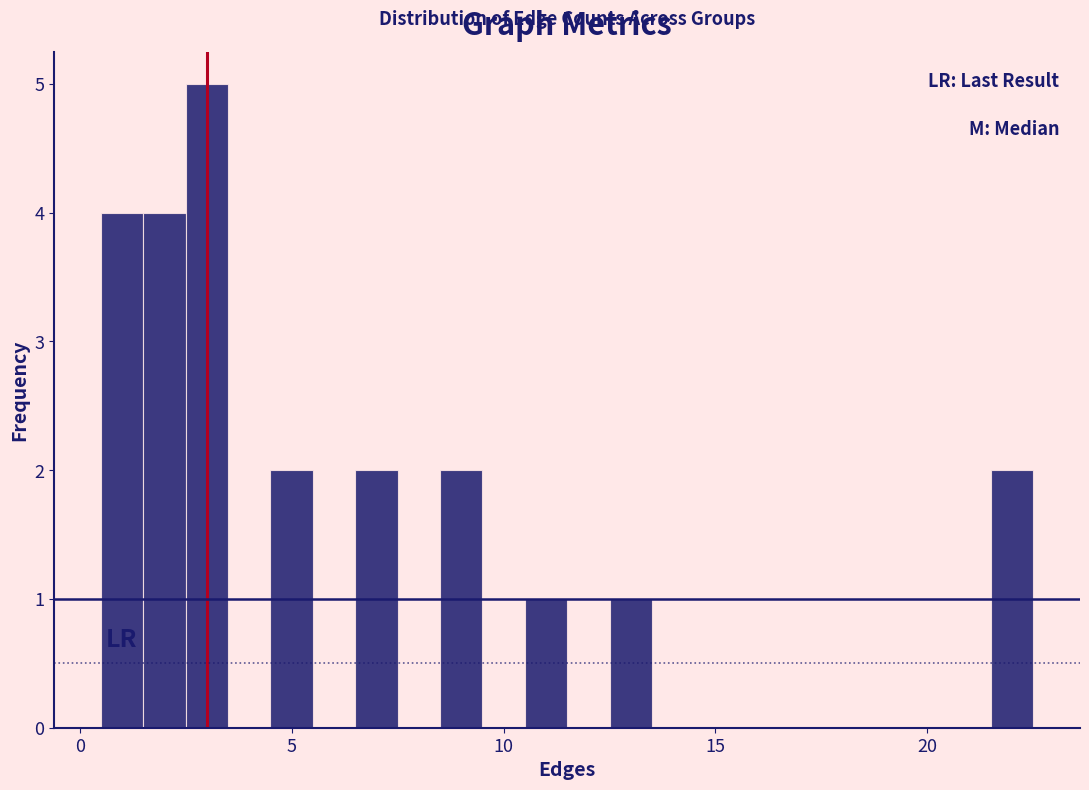

Around what value on the x-axis is the tallest bar? Give the approximate position of its centre, as read against the axis.

3.0